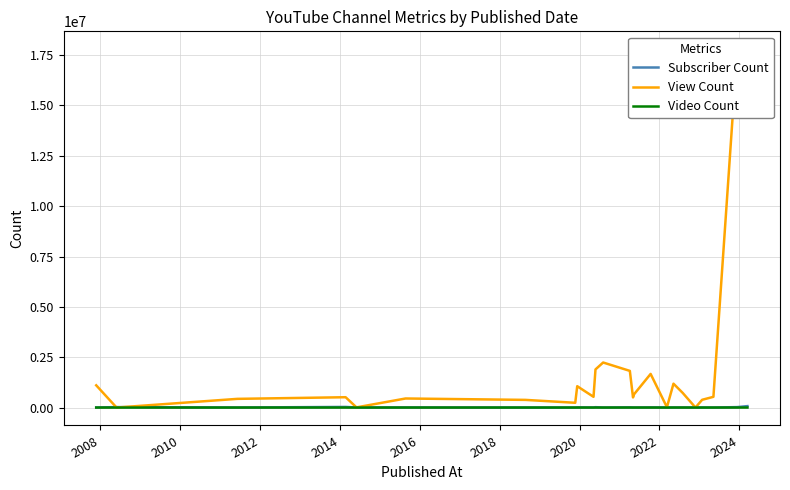

What is the label of the 23rd point from the right?

2008